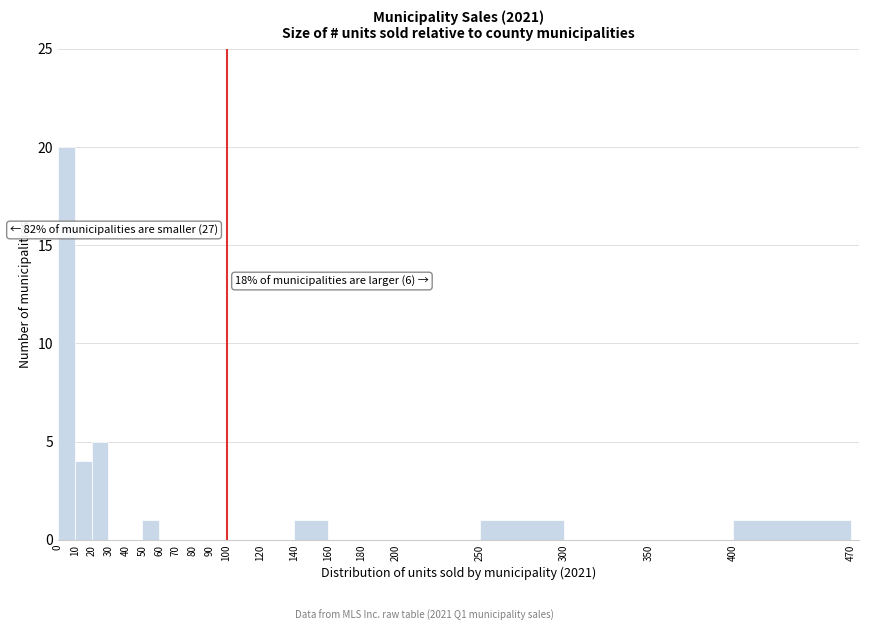

Over which range of the x-axis is the bar tallest?

0 to 10